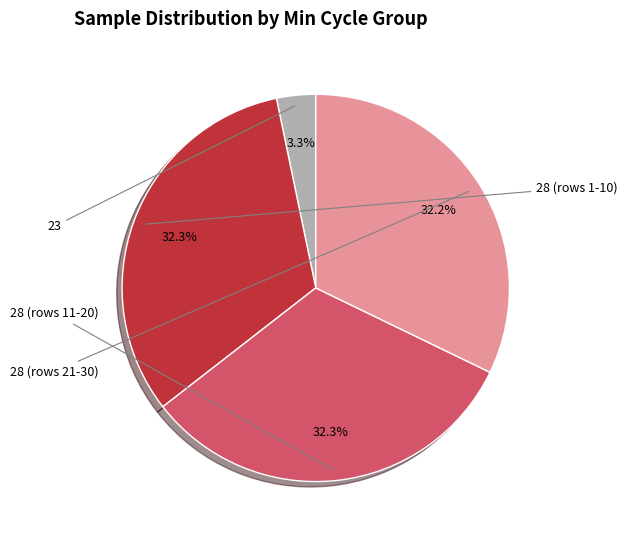

Count the number of slices in the pie.

4